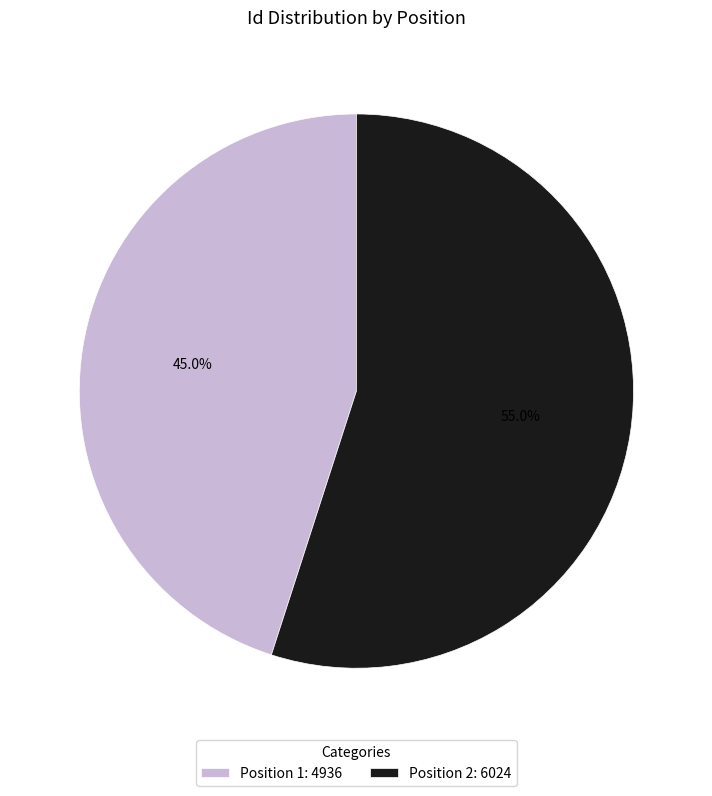

What is the total percentage of Position 2: 6024 and Position 1: 4936?

100.0%